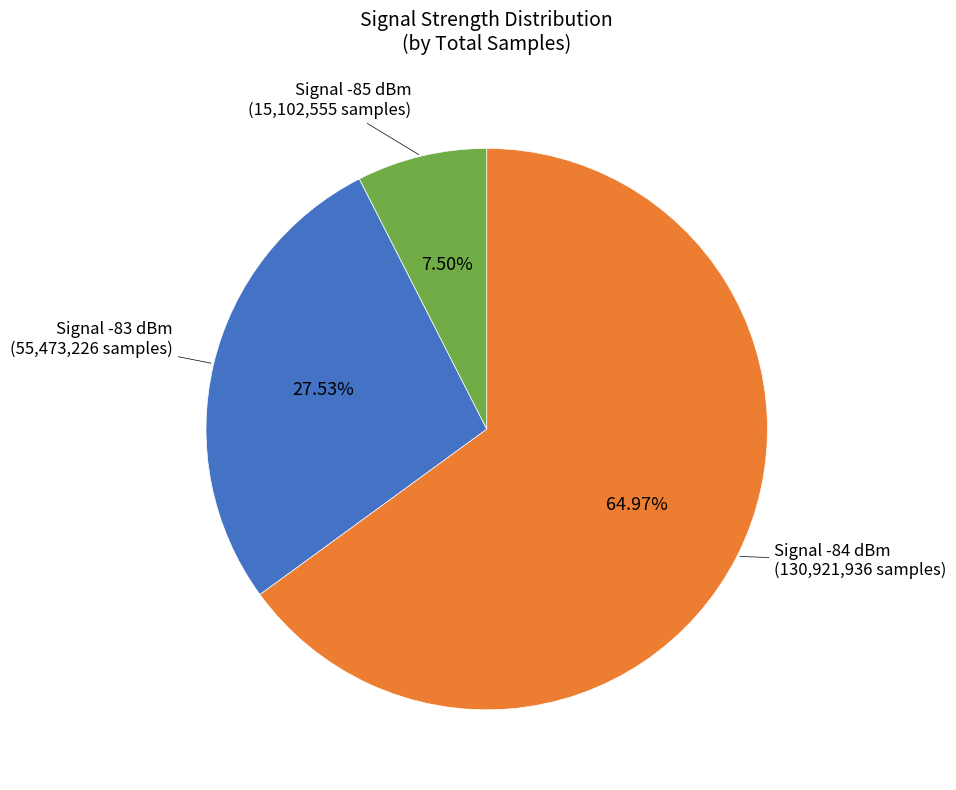

Is the sum of Signal -85 dBm (15,102,555 samples) and Signal -83 dBm (55,473,226 samples) greater than half?

No